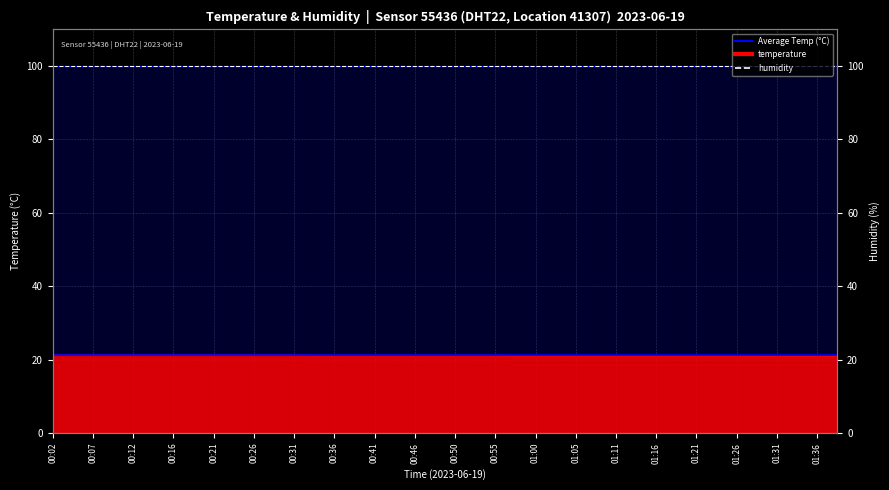

What is the approximate value of Average Temp (21.14°C) at 00:02?

21.1